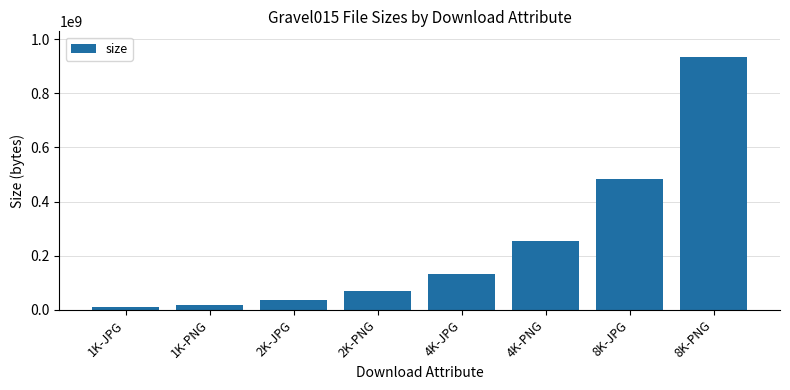

What is the change in value from 4K-JPG to 8K-PNG?

+804737362